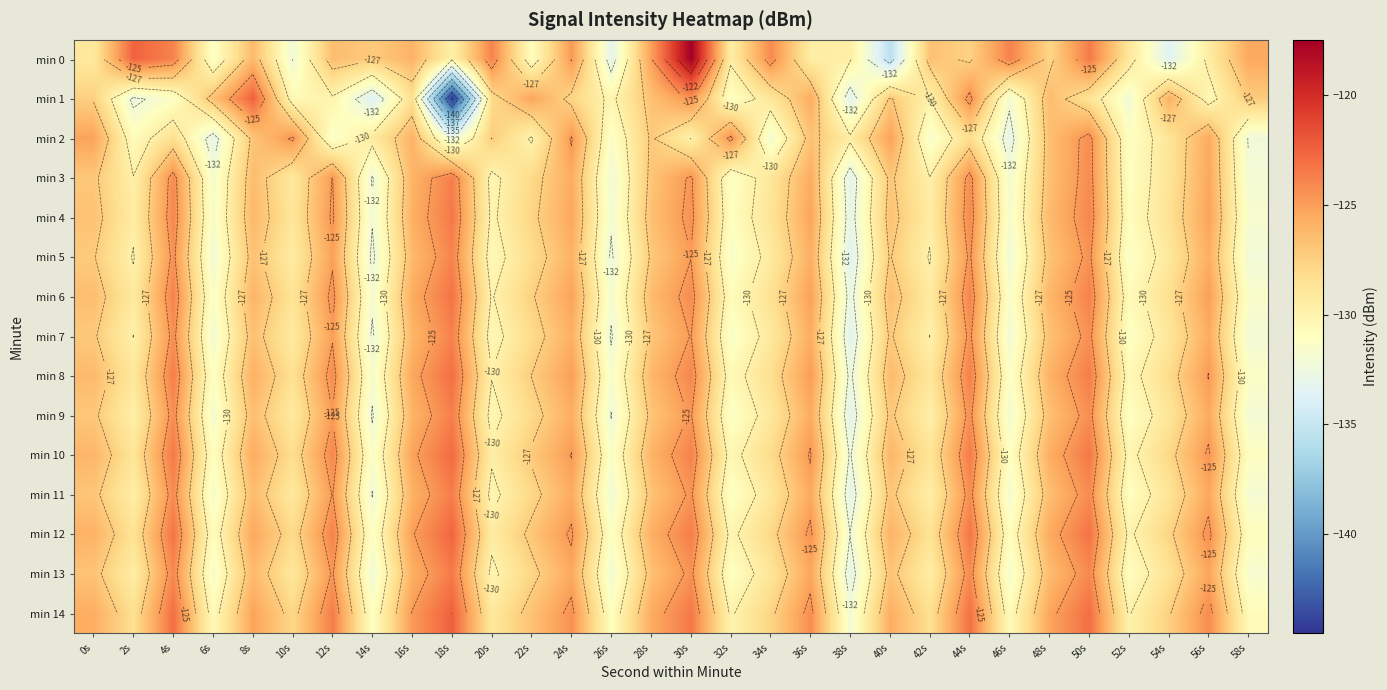

Is it true that min 0 equals -117.5 at 30s?

True